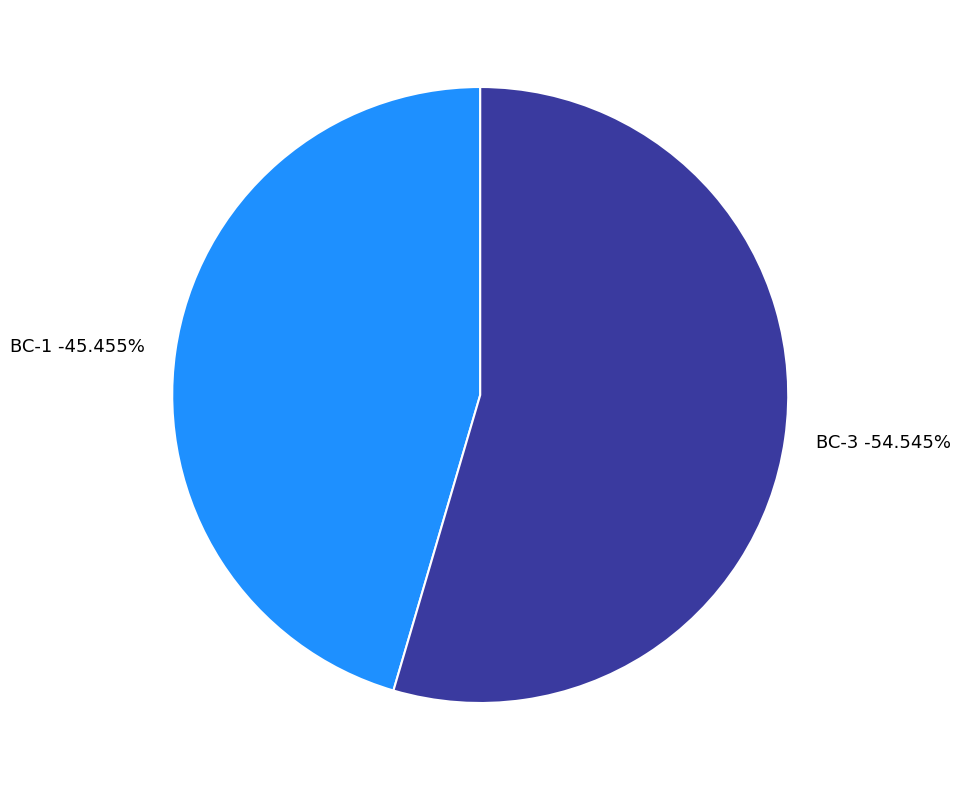

To the nearest percent, what is the difference between the largest and smallest slice percentages?

9%